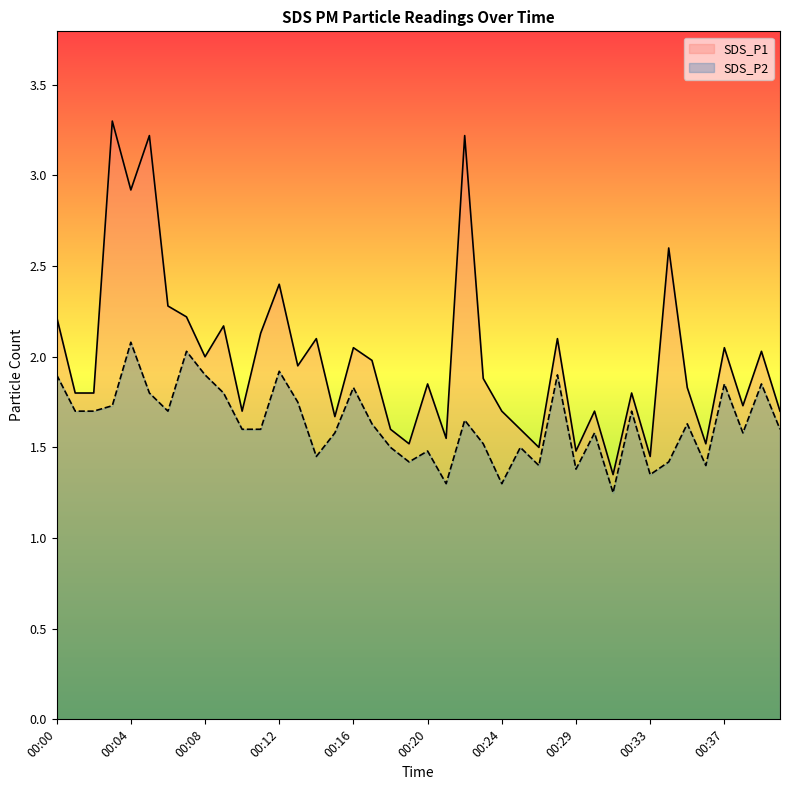

Between 00:01 and 00:23, which is larger?

00:23